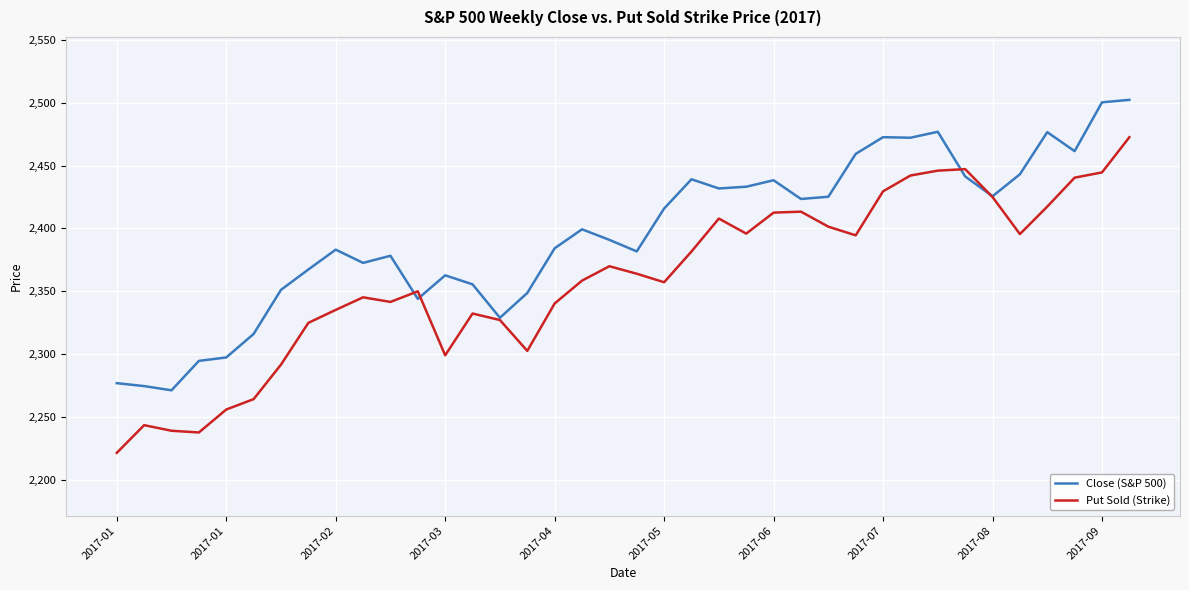

What is the sum of all Close (S&P 500) values?

91017.4